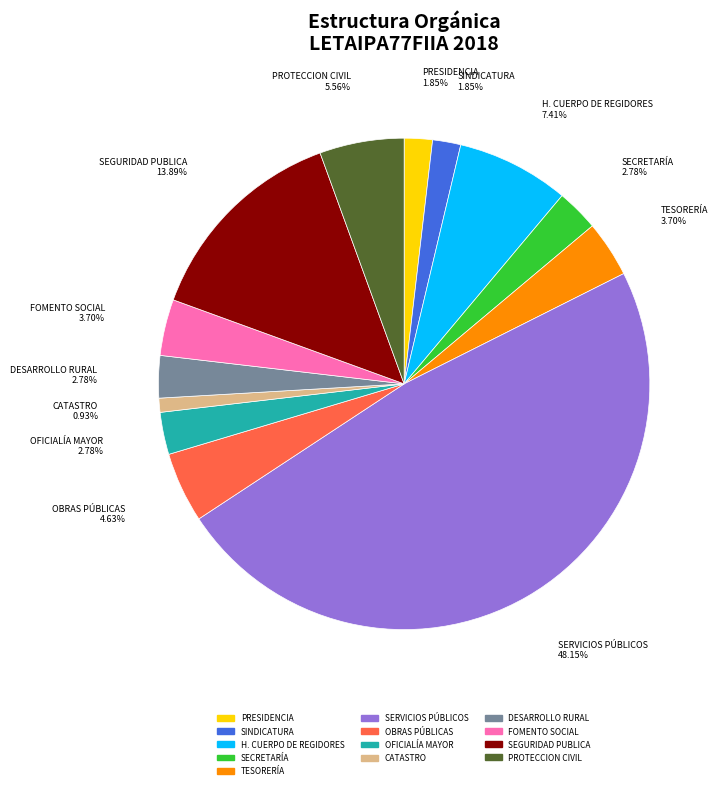

To the nearest percent, what is the difference between the largest and smallest slice percentages?

47%